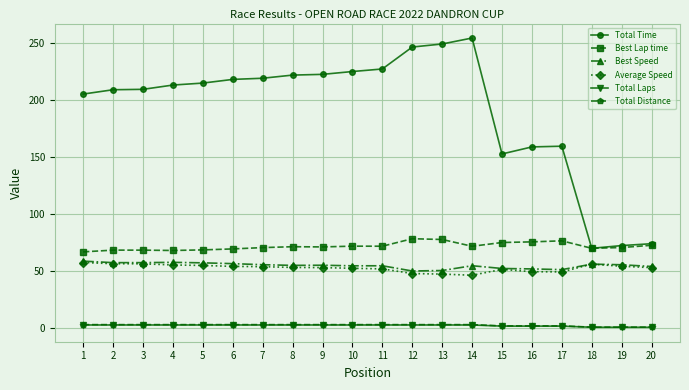

True or false: Best Lap time has a value of 72.1 at 11.

True